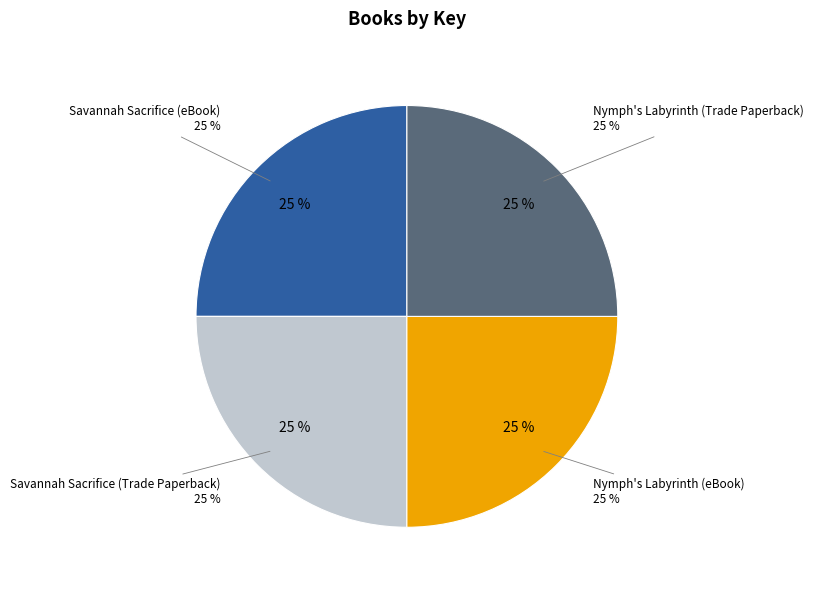

The Nymph's Labyrinth (eBook) slice represents 17% of the pie. True or false?

False